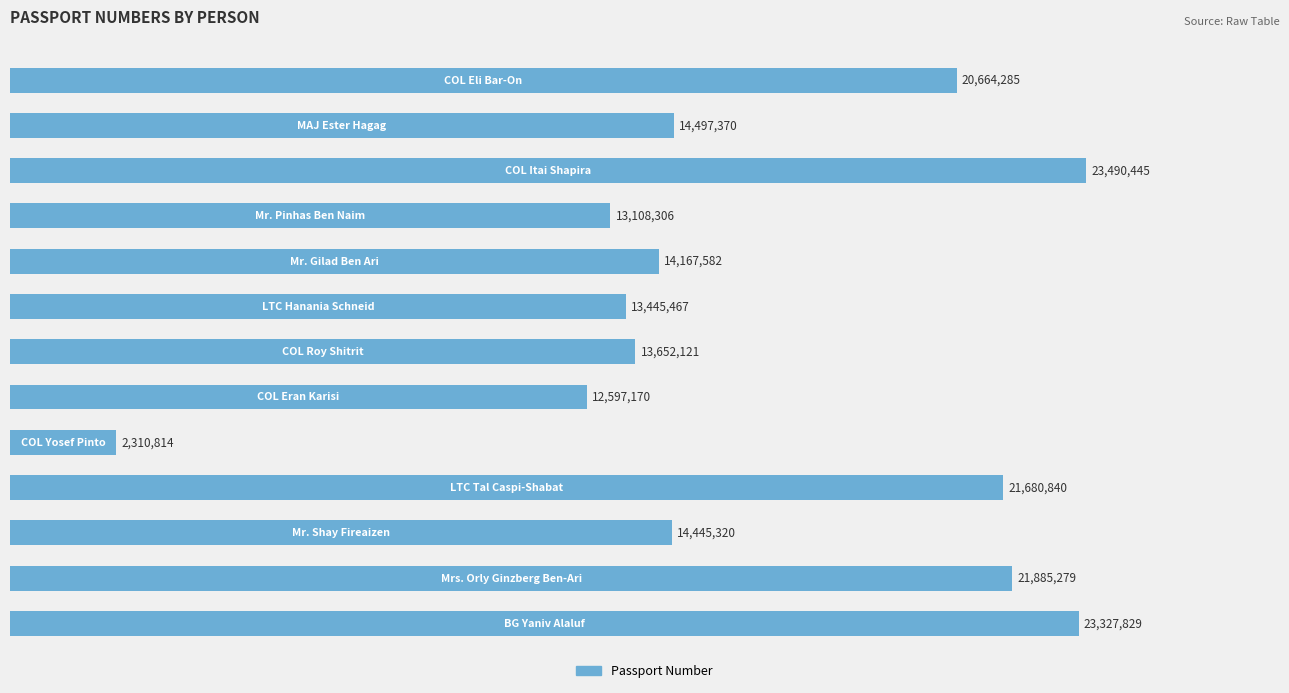

Are the bars horizontal?

Yes